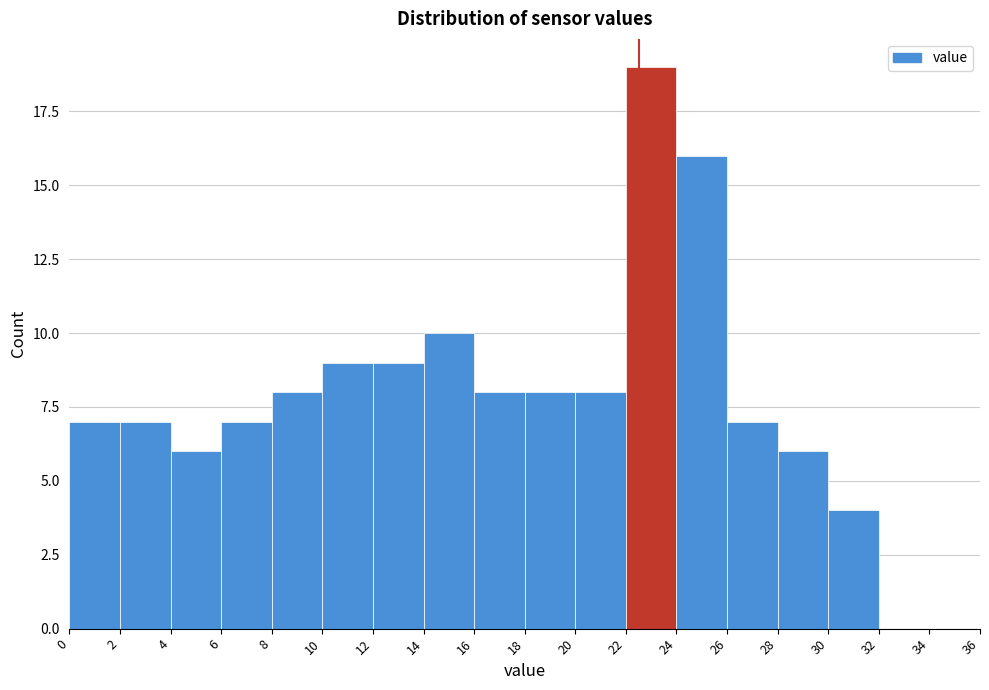

Over which range of the x-axis is the bar tallest?

22 to 24